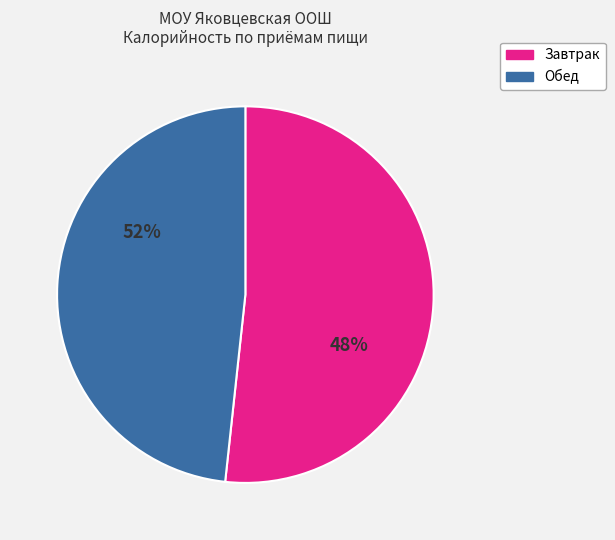

Is there any slice that represents more than half of the pie?

Yes